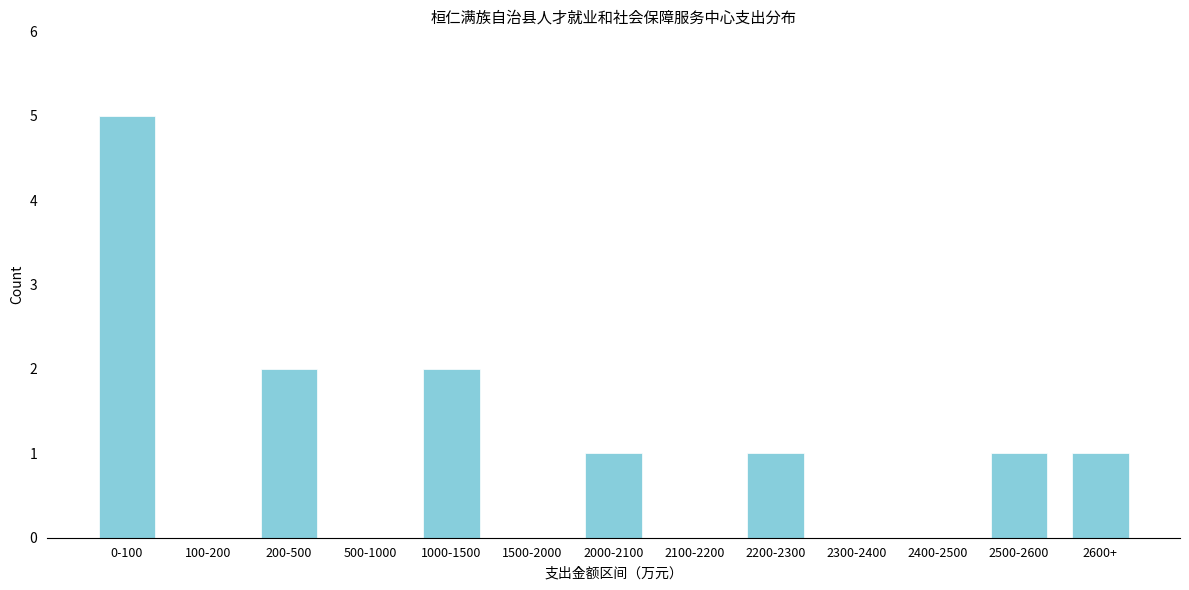

Reading right to left, list all the values displayed in this chart.

2600+=1	2500-2600=1	2400-2500=0	2300-2400=0	2200-2300=1	2100-2200=0	2000-2100=1	1500-2000=0	1000-1500=2	500-1000=0	200-500=2	100-200=0	0-100=5